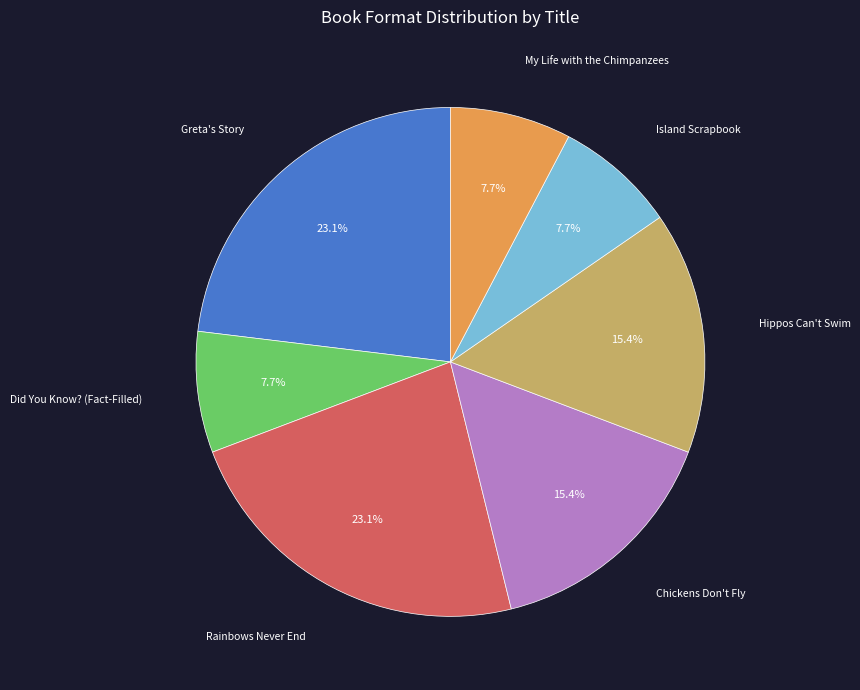

Is there any slice that represents more than half of the pie?

No